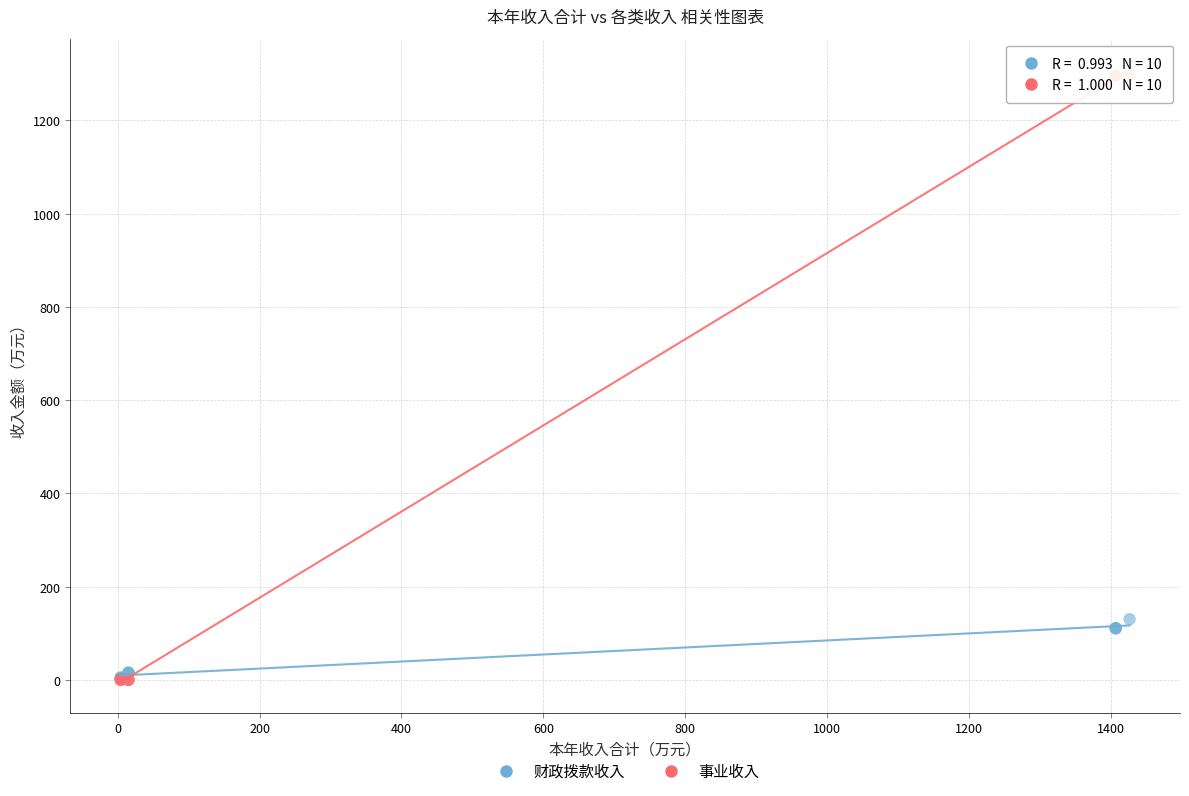

Which series reaches the maximum Y coordinate?

事业收入